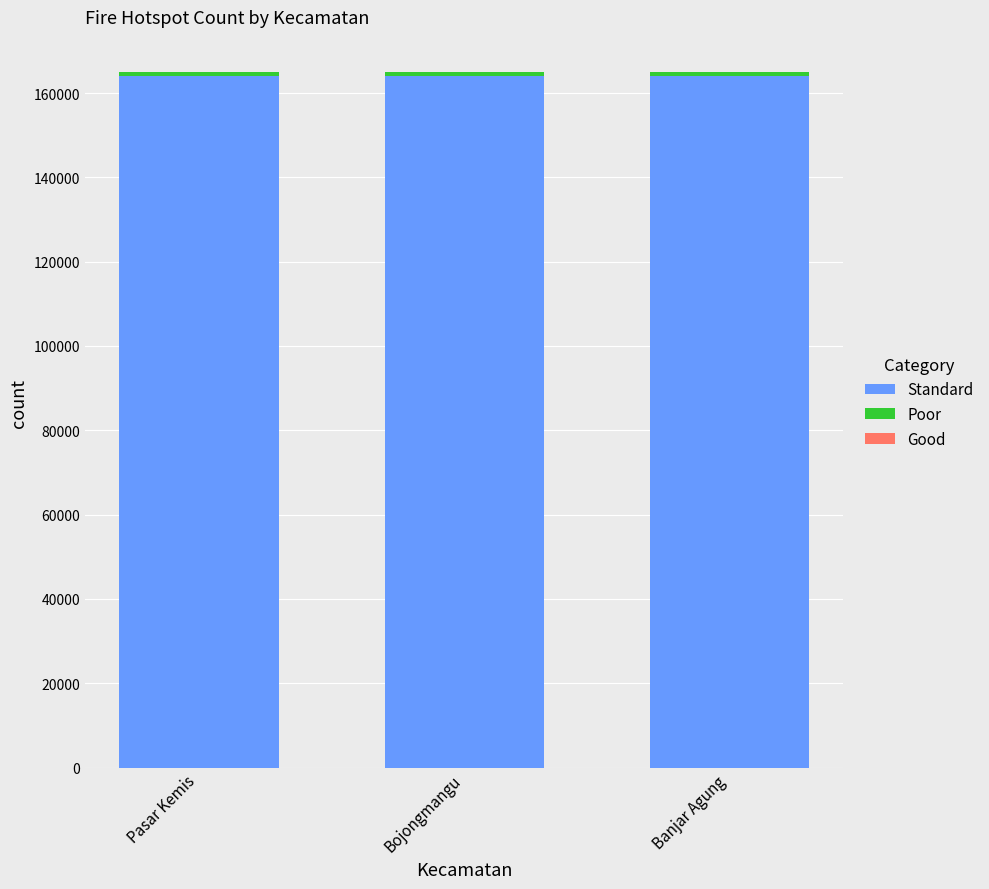

Is it true that Standard equals 163931 at Pasar Kemis?

True